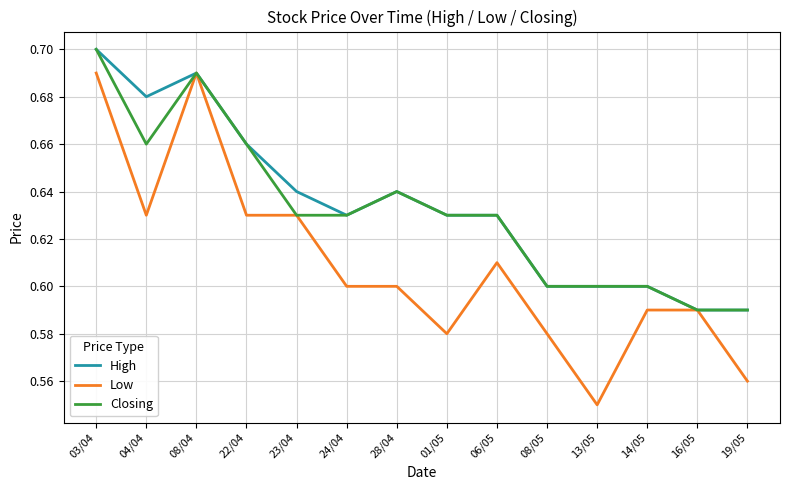

Which label corresponds to the largest value in the chart?

03/04